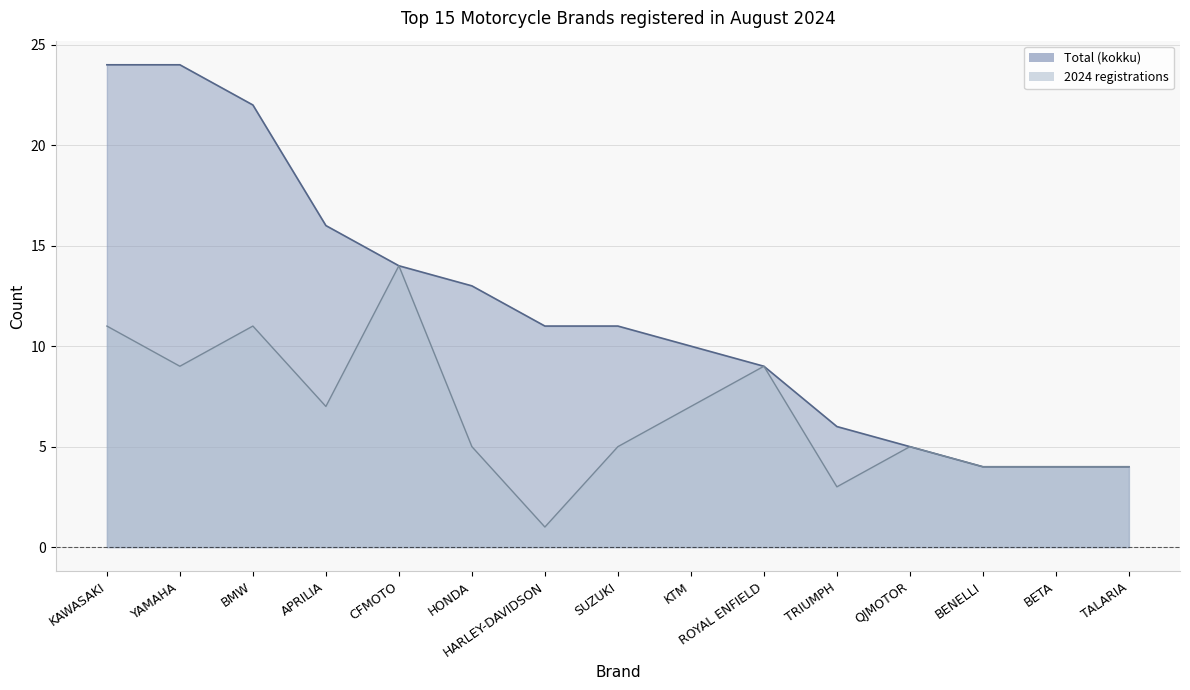

Read the 2024 registrations value at ROYAL ENFIELD.

9